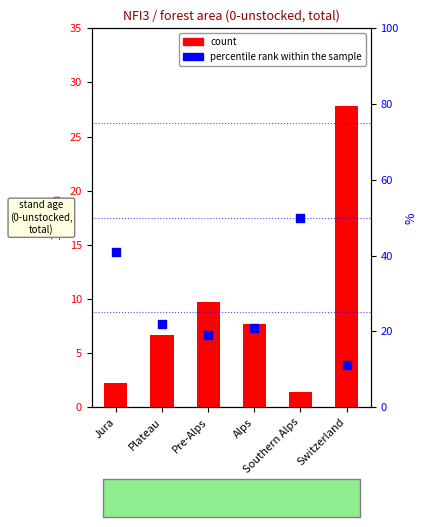

Which series contains the lowest Y value?

count